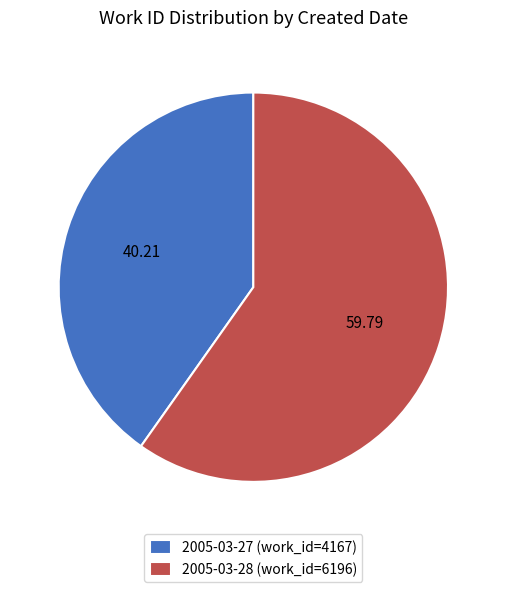

How many slices are in this pie chart?

2